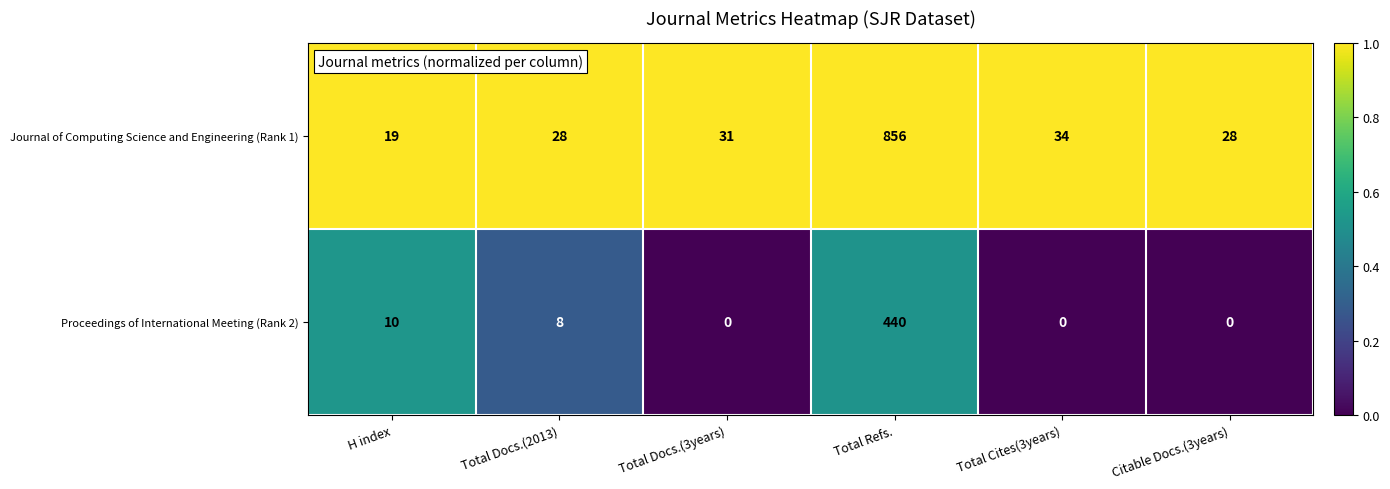

What is the spread (max minus min) of values at Total Refs.?

416